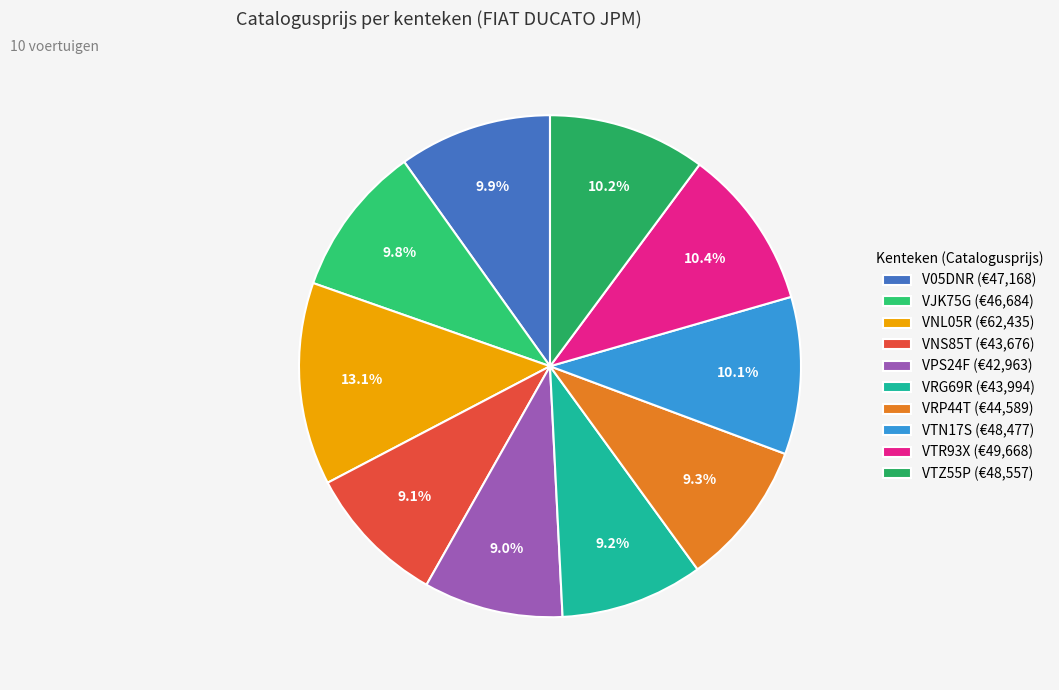

To the nearest percent, what portion does V05DNR represent?

10%